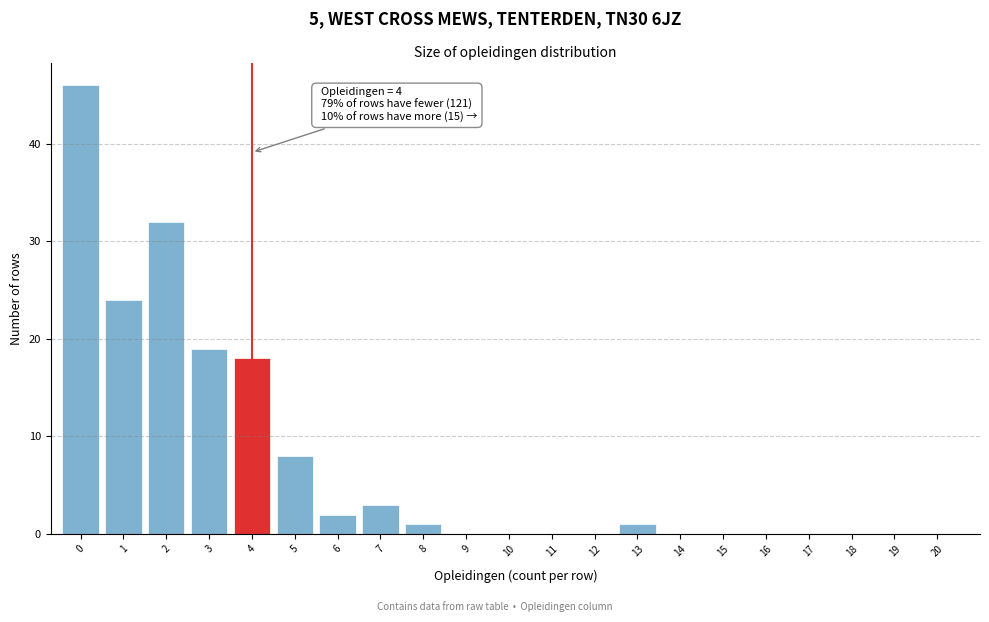

Reading right to left, extract all data points from this chart.

20=0	19=0	18=0	17=0	16=0	15=0	14=0	13=1	12=0	11=0	10=0	9=0	8=1	7=3	6=2	5=8	4=18	3=19	2=32	1=24	0=46